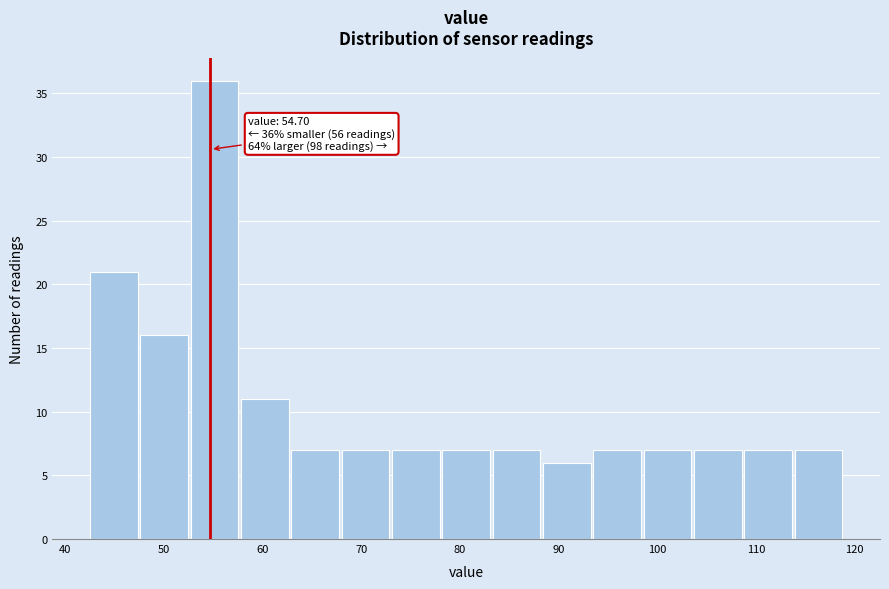

Which range on the x-axis has the tallest bar?

52.7 to 57.8